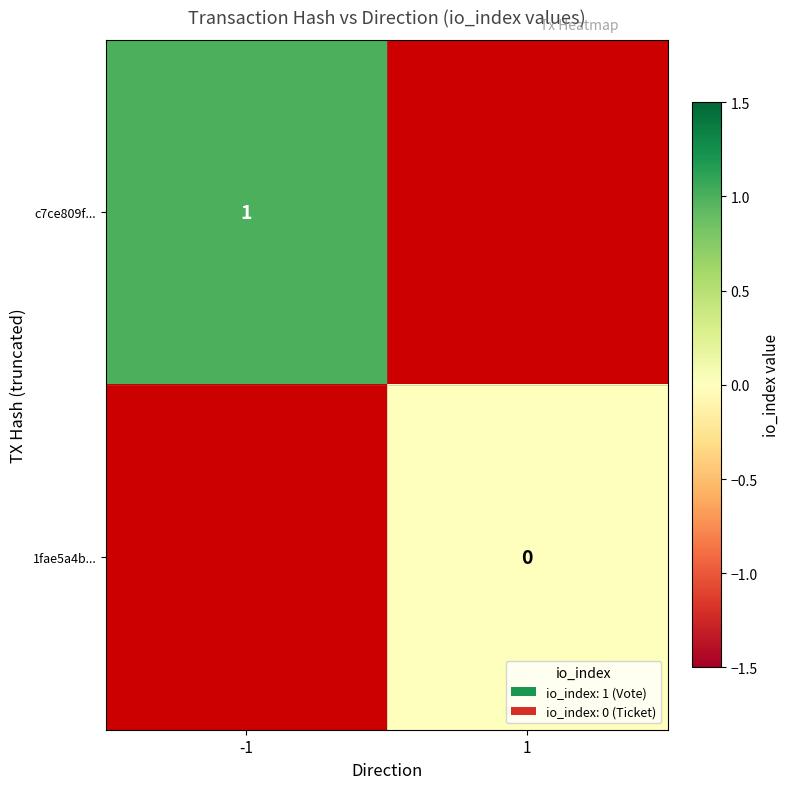

Between 1 and -1, which is larger?

-1